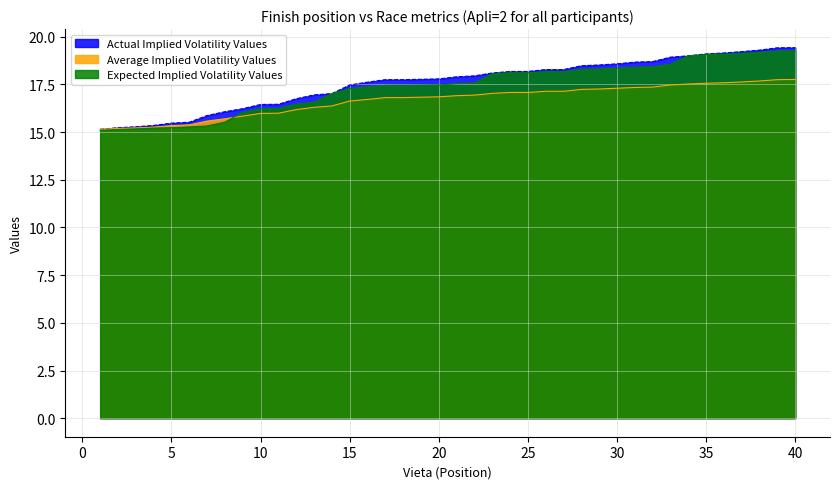

Reading right to left, extract all data points from this chart.

Actual Implied Volatility Values: 19.4	19.4	19.3	19.2	19.1	19.1	19.0	18.9	18.7	18.7	18.6	18.5	18.5	18.3	18.3	18.2	18.2	18.1	17.9	17.9	17.8	17.8	17.8	17.8	17.6	17.5	17.0	16.9	16.8	16.5	16.4	16.2	16.1	15.9	15.5	15.5	15.3	15.3	15.2	15.2
Average Implied Volatility Values: 17.8	17.8	17.7	17.6	17.6	17.6	17.5	17.5	17.4	17.3	17.3	17.3	17.2	17.1	17.1	17.1	17.1	17.0	16.9	16.9	16.9	16.8	16.8	16.8	16.7	16.6	16.4	16.3	16.2	16.0	16.0	15.8	15.7	15.6	15.4	15.3	15.3	15.2	15.2	15.2
Expected Implied Volatility Values: 19.3	19.2	19.2	19.1	19.1	19.1	19.0	18.6	18.4	18.4	18.4	18.3	18.3	18.2	18.2	18.1	18.1	18.1	17.6	17.5	17.5	17.5	17.4	17.4	17.4	17.3	17.0	16.6	16.5	16.2	16.2	16.0	15.5	15.3	15.3	15.2	15.2	15.2	15.1	15.1